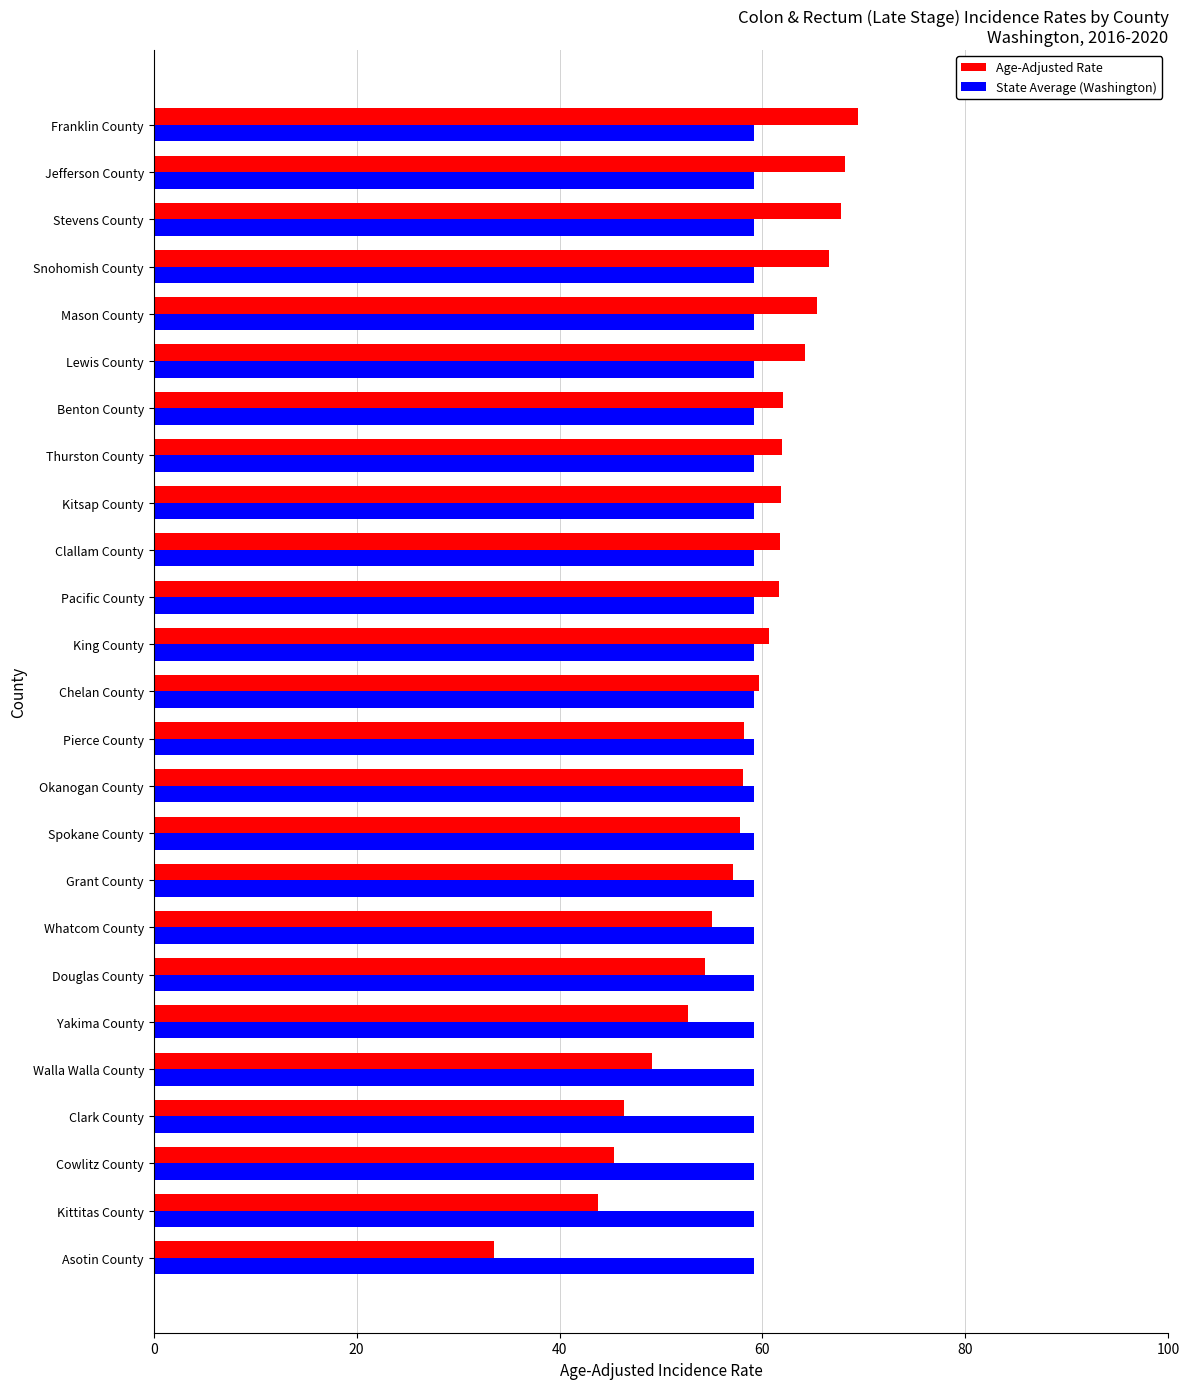

Which series has the largest total across all categories?

State Average (Washington)